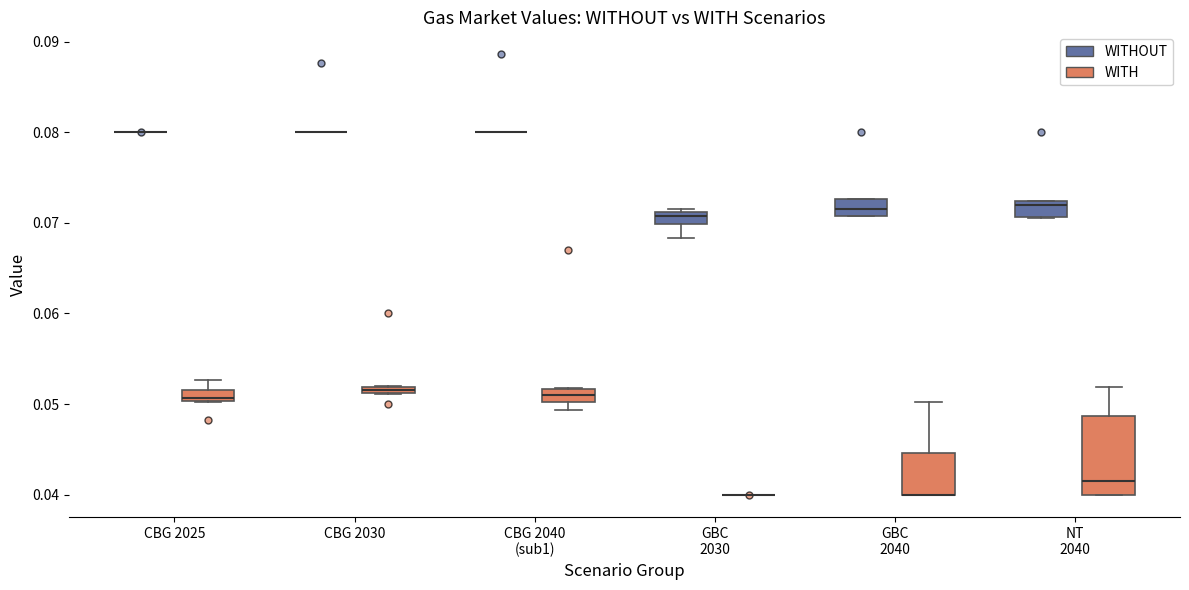

Comparing the boxes themselves (not the whiskers), which one is the tallest?

NT 2040 (WITH)